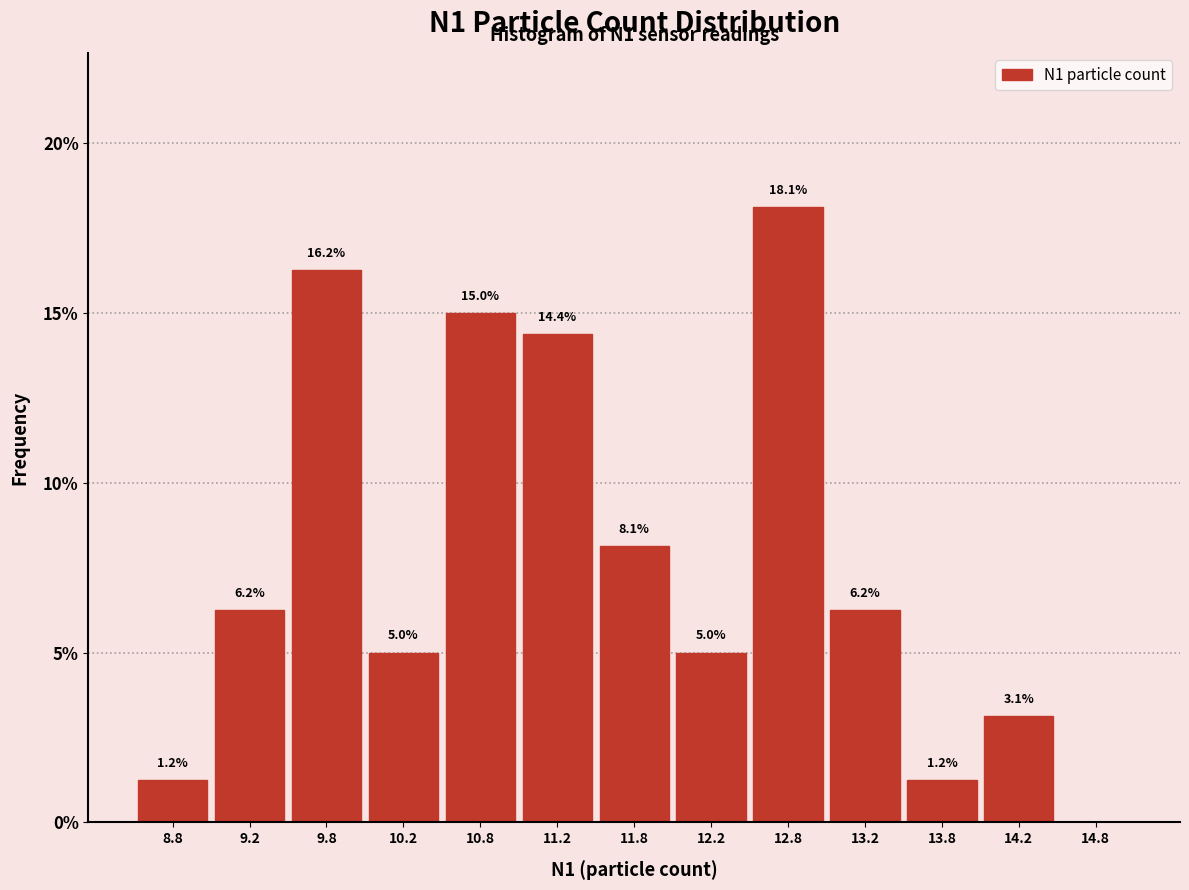

Over which range of the x-axis is the bar tallest?

12.5 to 13.0